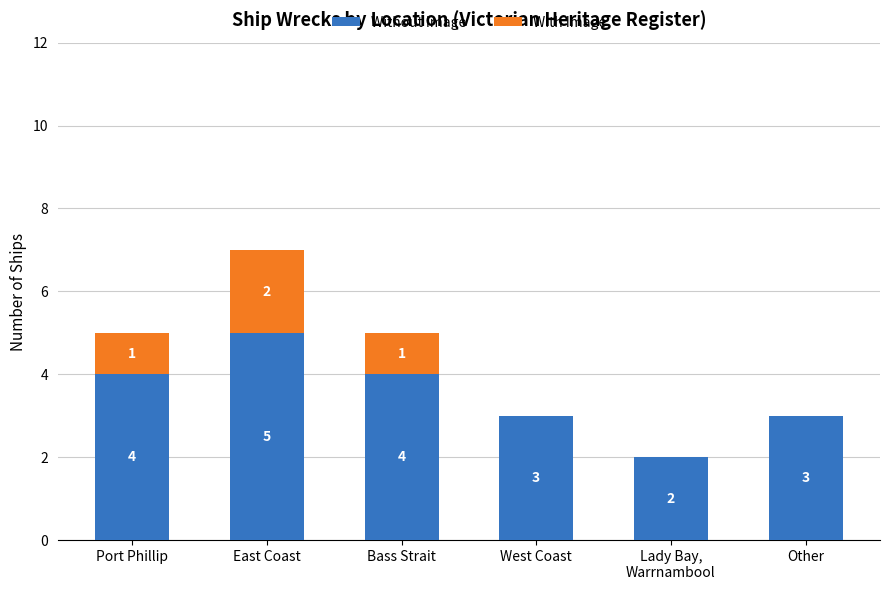

What value does the Without Image series have at Other?

3